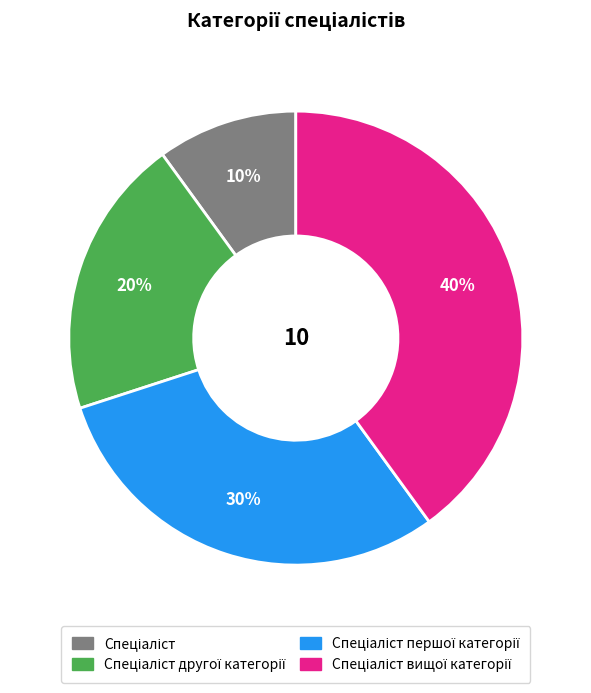

To the nearest percent, what is the difference between the largest and smallest slice percentages?

30%